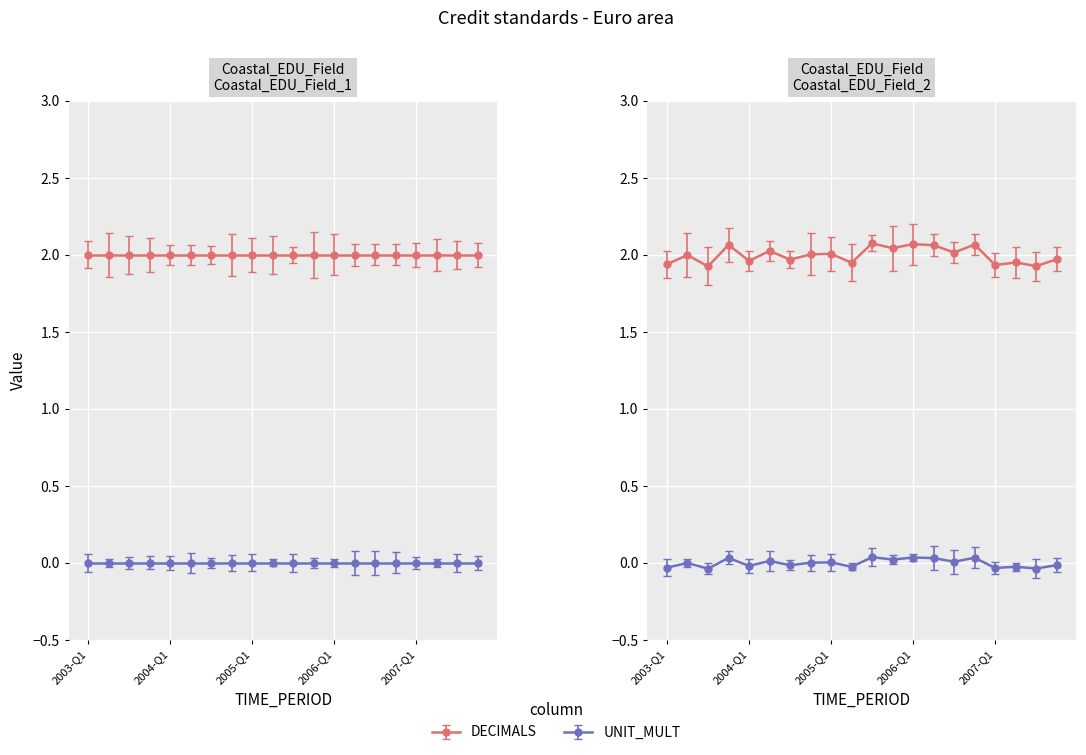

Which series has the largest range (max minus min)?

DECIMALS